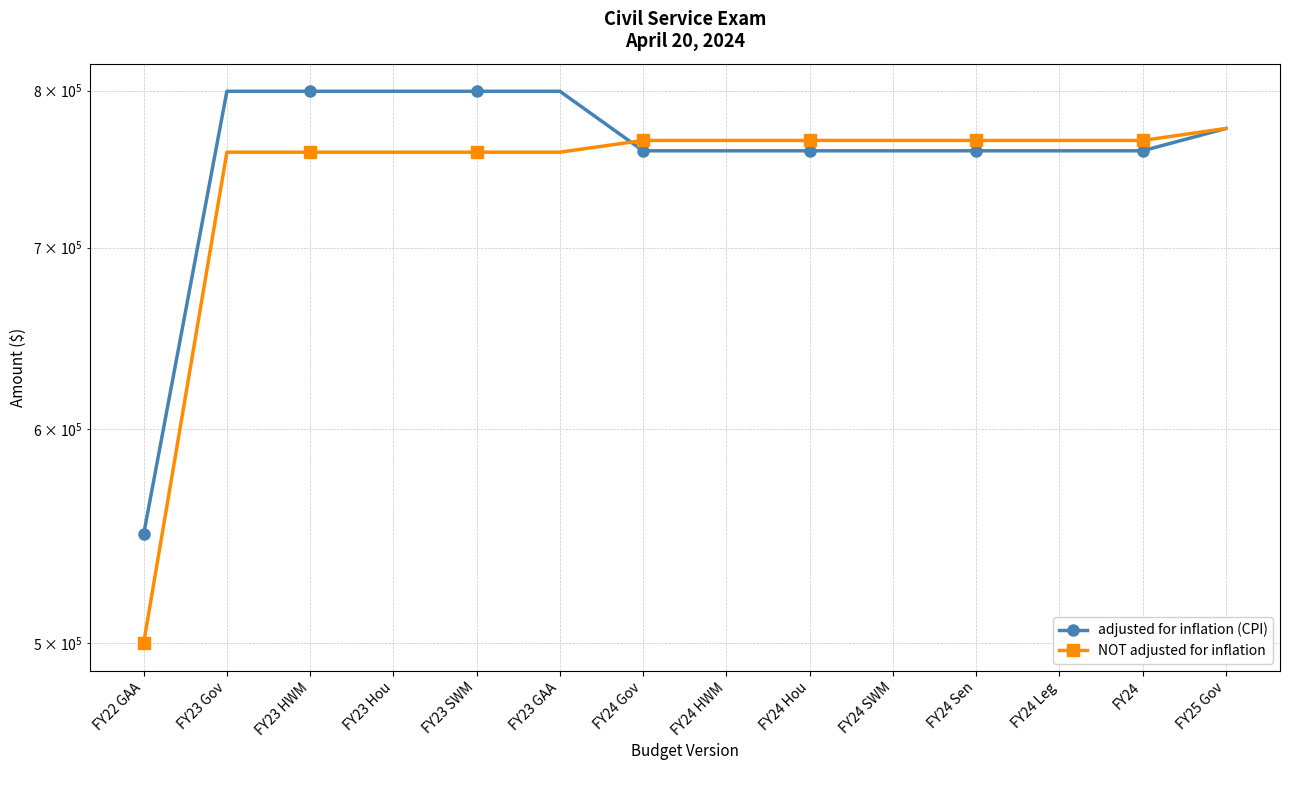

Which series has the largest total across all categories?

adjusted for inflation (CPI)